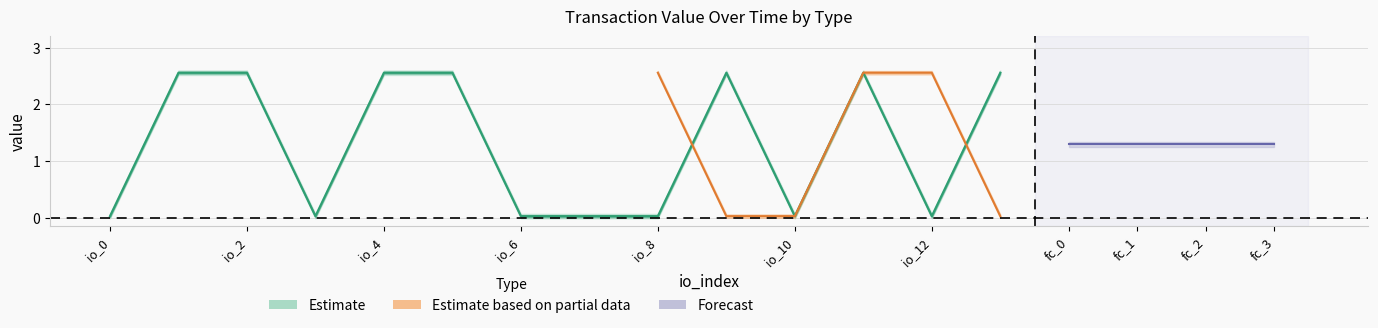

Which has a higher value, fc_2 or io_0?

fc_2